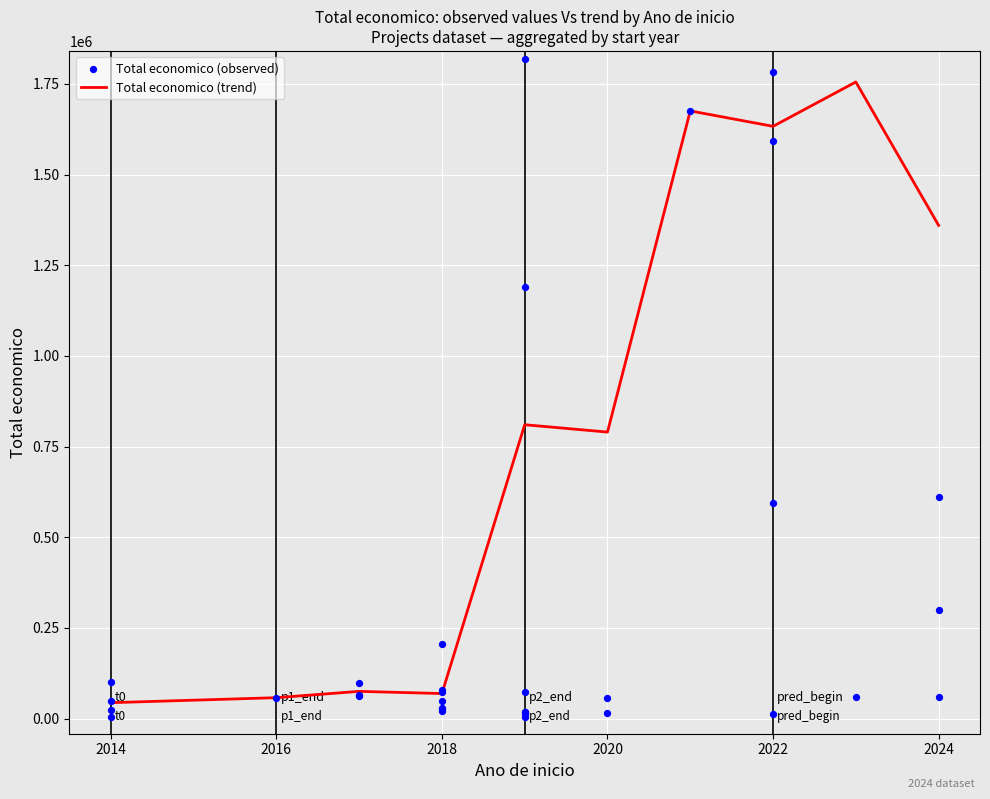

At which category is the sum across all series the highest?

2024